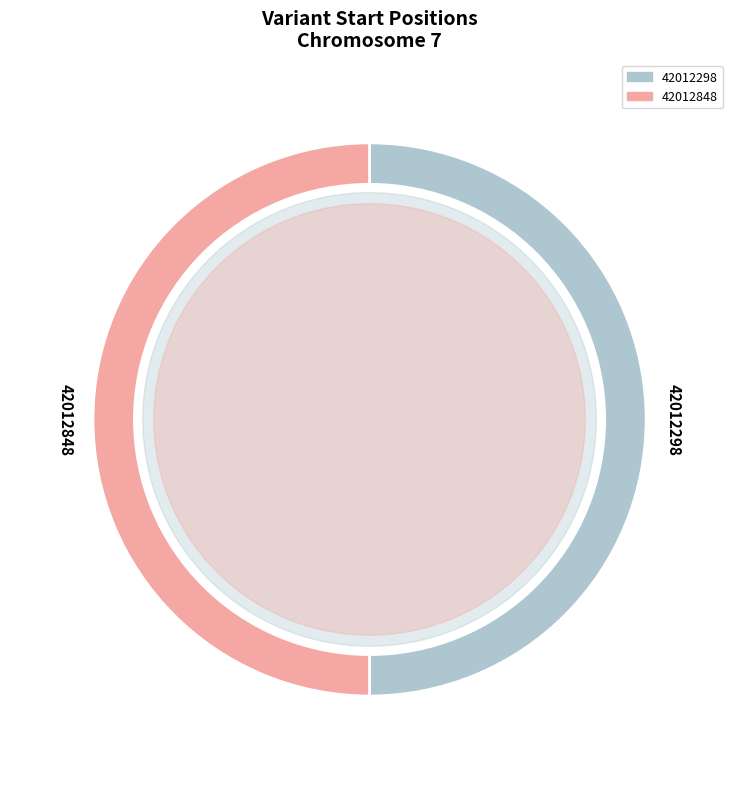

Is 42012299 the majority of the pie?

No